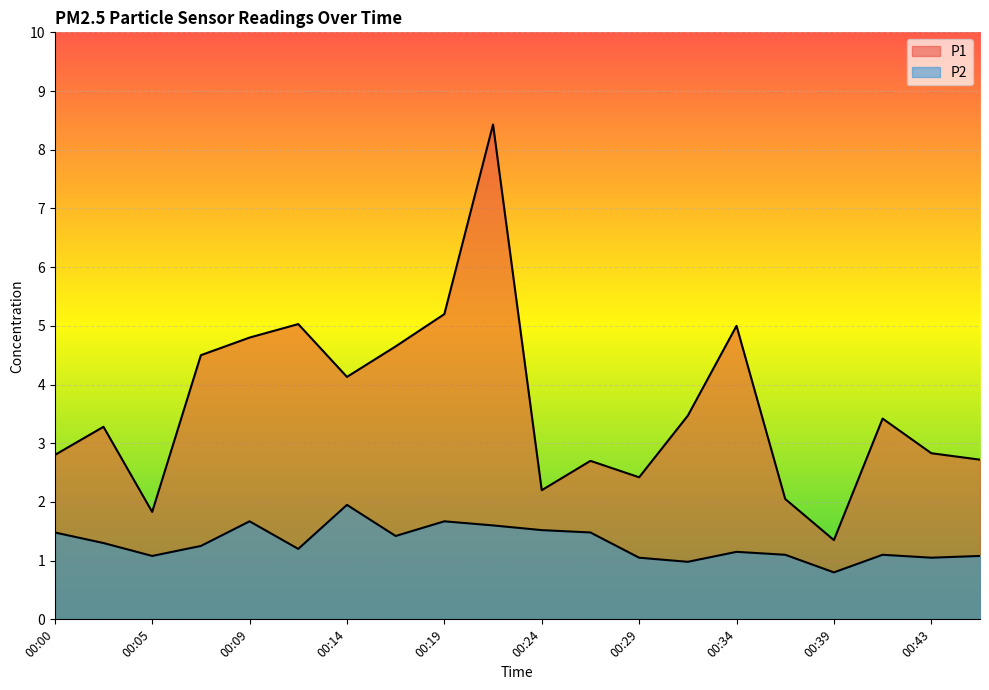

Which series has the largest total across all categories?

P1